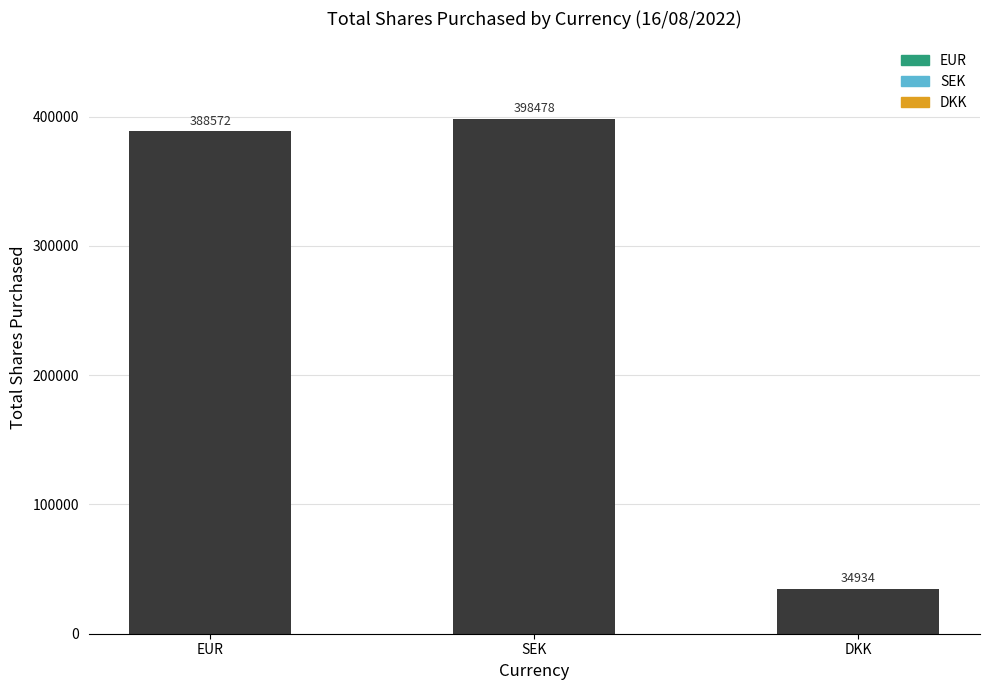

Reading left to right, list all the values displayed in this chart.

388572	398478	34934